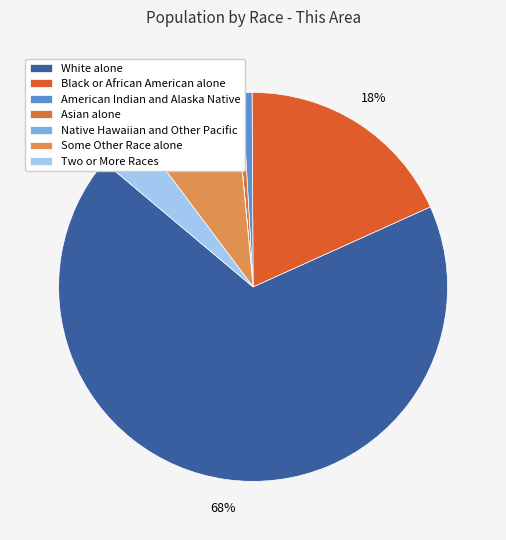

Rank the categories by value from lowest to highest.

Native Hawaiian and Other Pacific, Asian alone, American Indian and Alaska Native, Two or More Races, Some Other Race alone, Black or African American alone, White alone